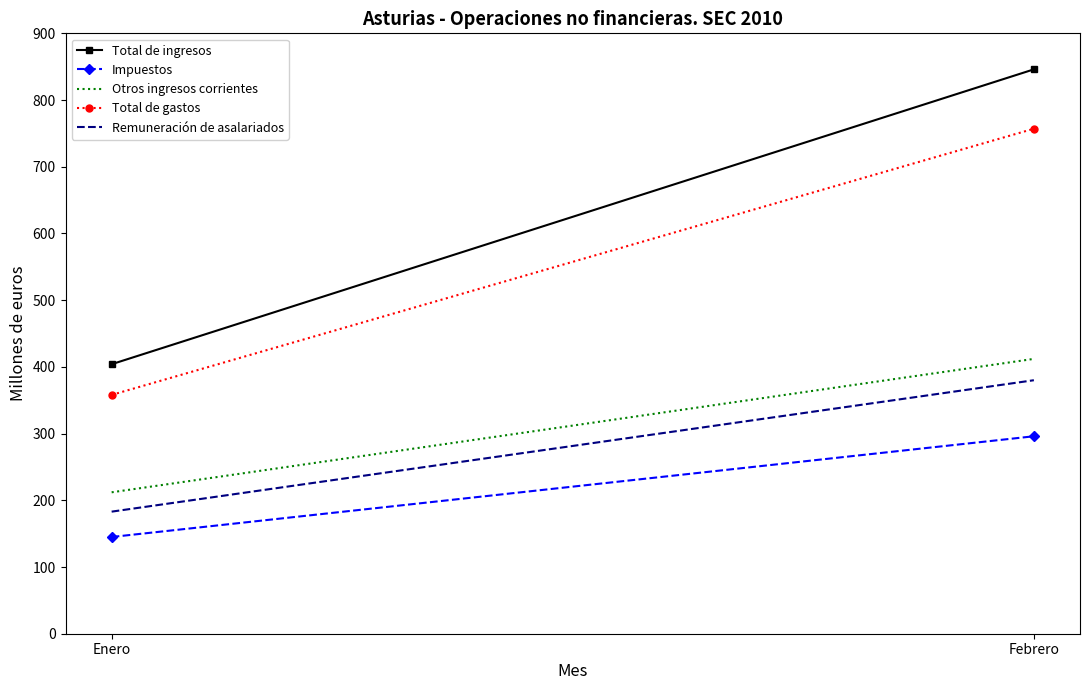

The value of Total de gastos at Febrero is 757. True or false?

True